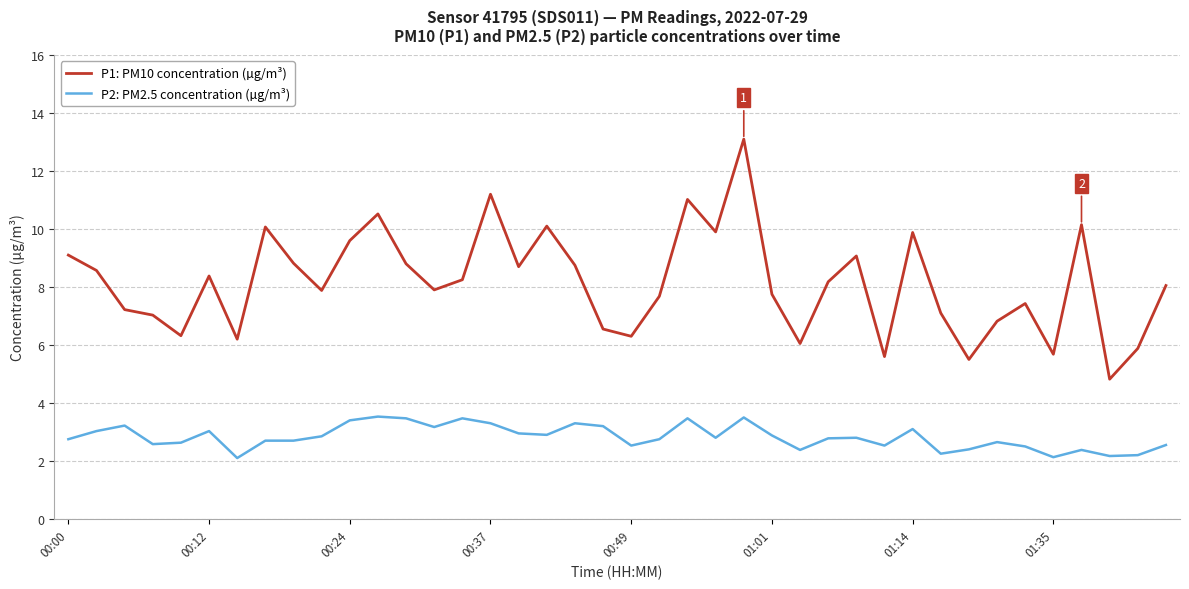

Rank the series by their average value, from highest to lowest.

P1: PM10 concentration (µg/m³), P2: PM2.5 concentration (µg/m³)